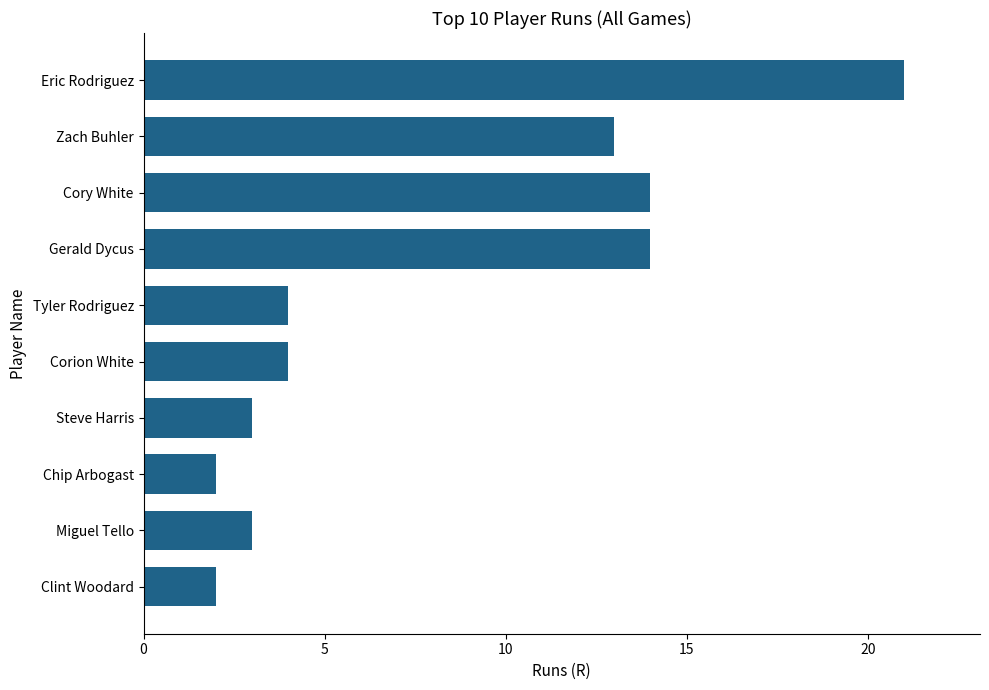

What is the label of the 10th bar from the top?

Clint Woodard